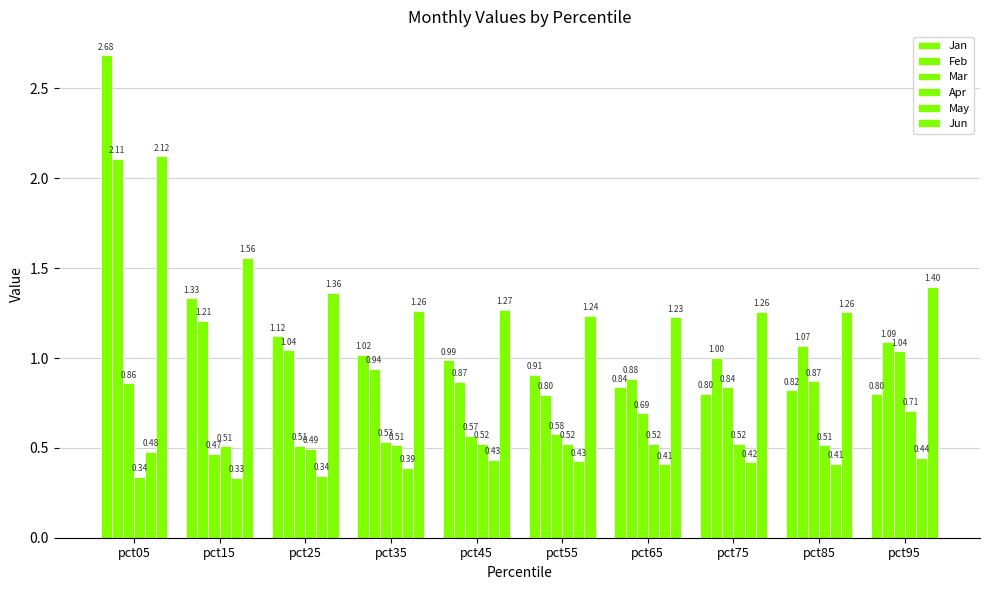

List the series in order of their peak value, lowest first.

May, Apr, Mar, Feb, Jun, Jan